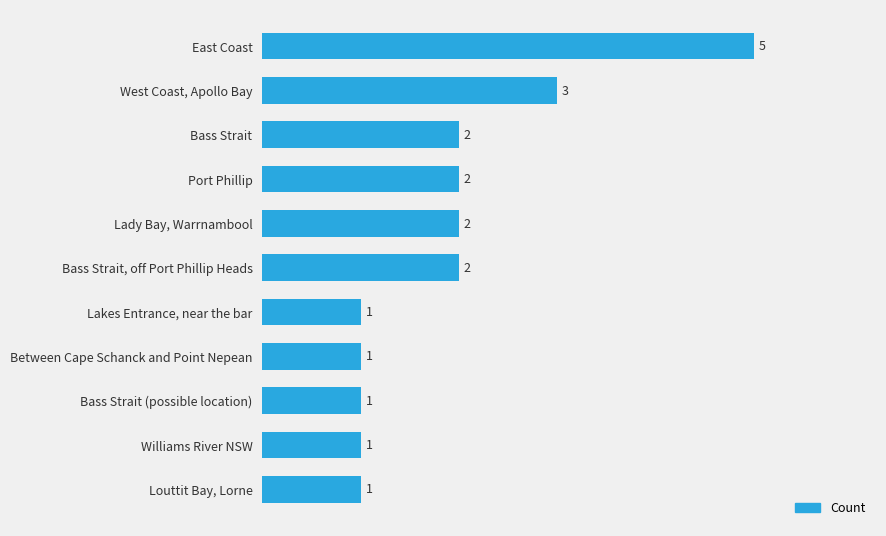

At which label is the value closest to 3?

West Coast, Apollo Bay